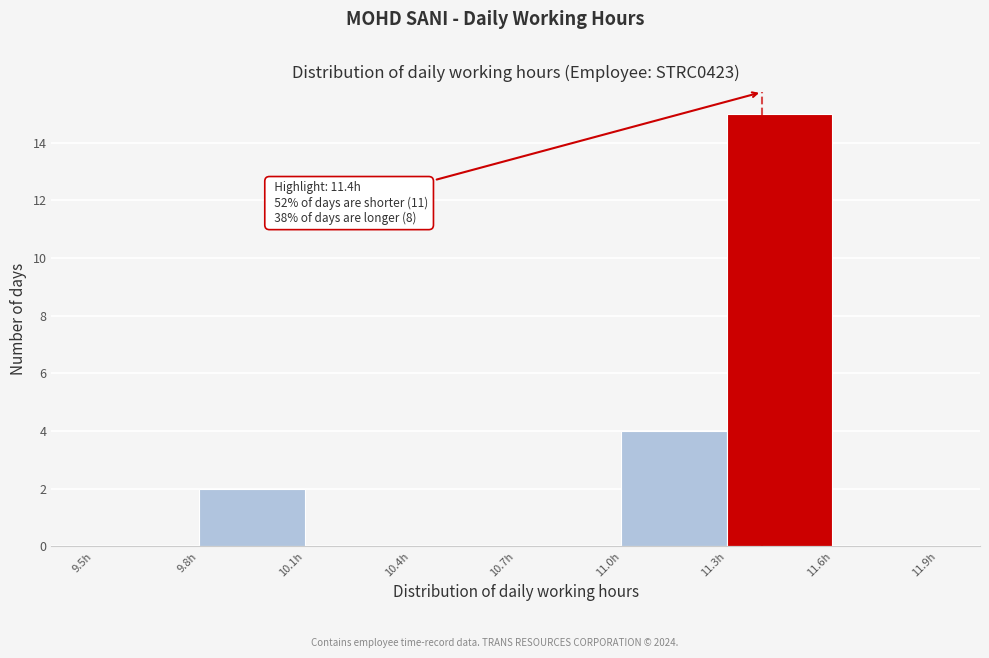

Over which range of the x-axis is the bar tallest?

11.3 to 11.6